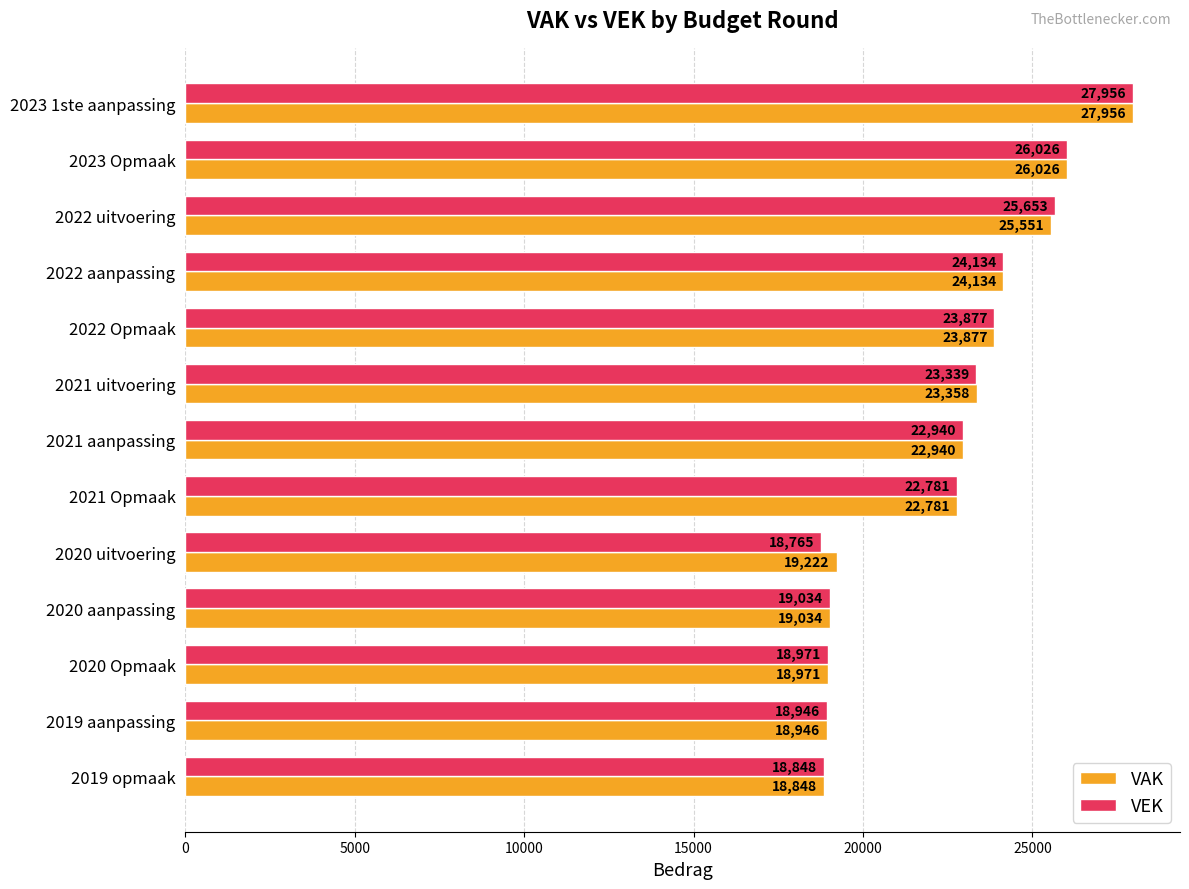

Rank the series by their average value, from highest to lowest.

VAK, VEK